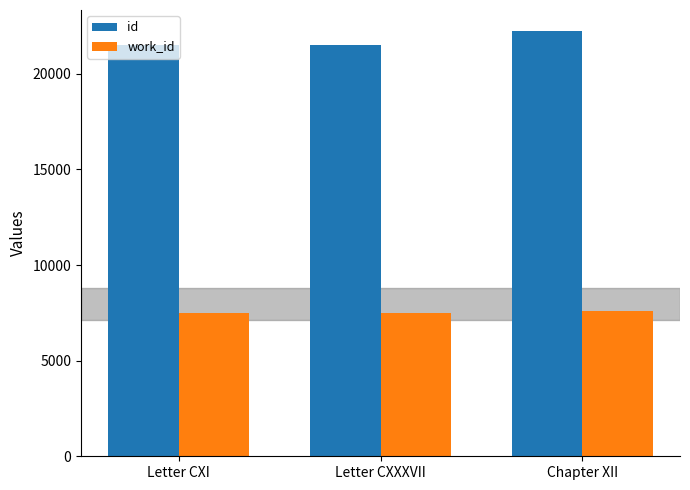

List the series in order of their peak value, lowest first.

work_id, id